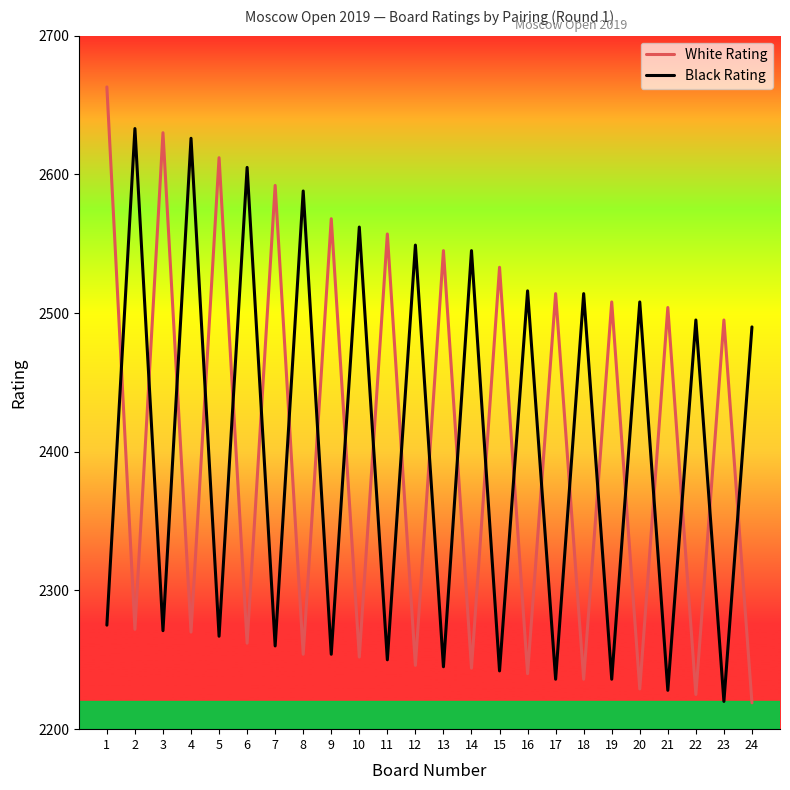

At how many categories does at least one series exceed 2660?

1